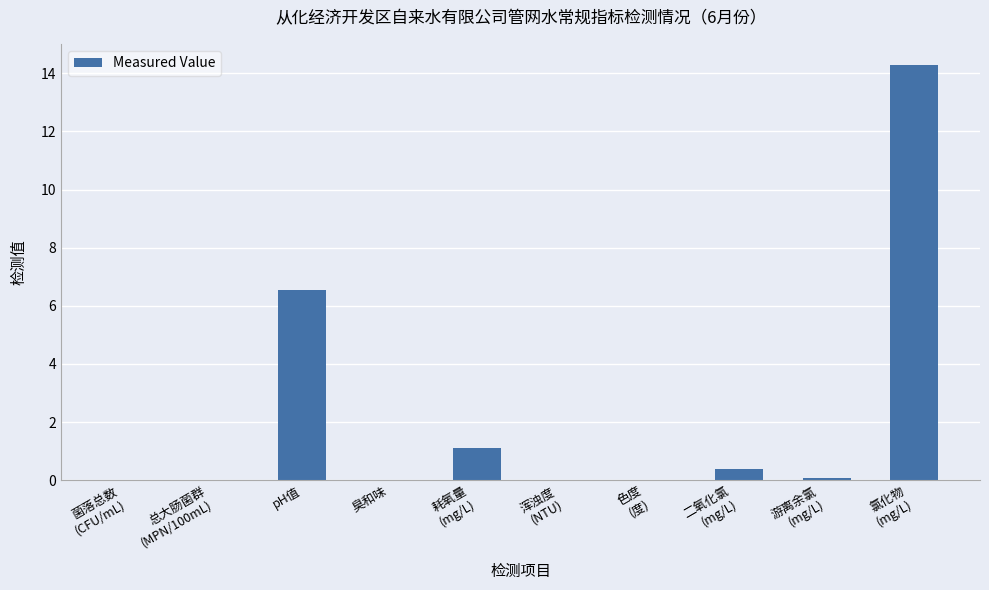

What is the maximum value shown in the chart?

14.3